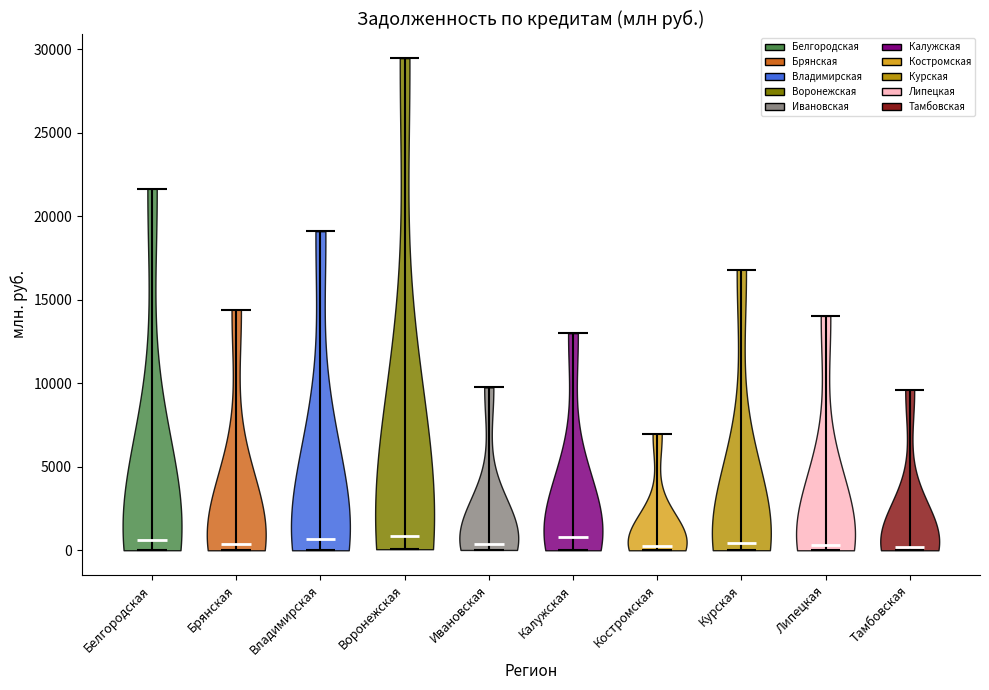

Reading left to right, read every violin against the y-axis: where its median line is, and the lowest and highest points it reaches. The values are not printed on the chart, so give them approximately, as read against the axis.

Белгородская: median line 500, lowest point 0, highest point 21500
Брянская: median line 500, lowest point 0, highest point 14500
Владимирская: median line 500, lowest point 0, highest point 19000
Воронежская: median line 1000, lowest point 0, highest point 29500
Ивановская: median line 500, lowest point 0, highest point 10000
Калужская: median line 1000, lowest point 0, highest point 13000
Костромская: median line 0, lowest point 0, highest point 7000
Курская: median line 500, lowest point 0, highest point 17000
Липецкая: median line 500, lowest point 0, highest point 14000
Тамбовская: median line 0, lowest point 0, highest point 9500